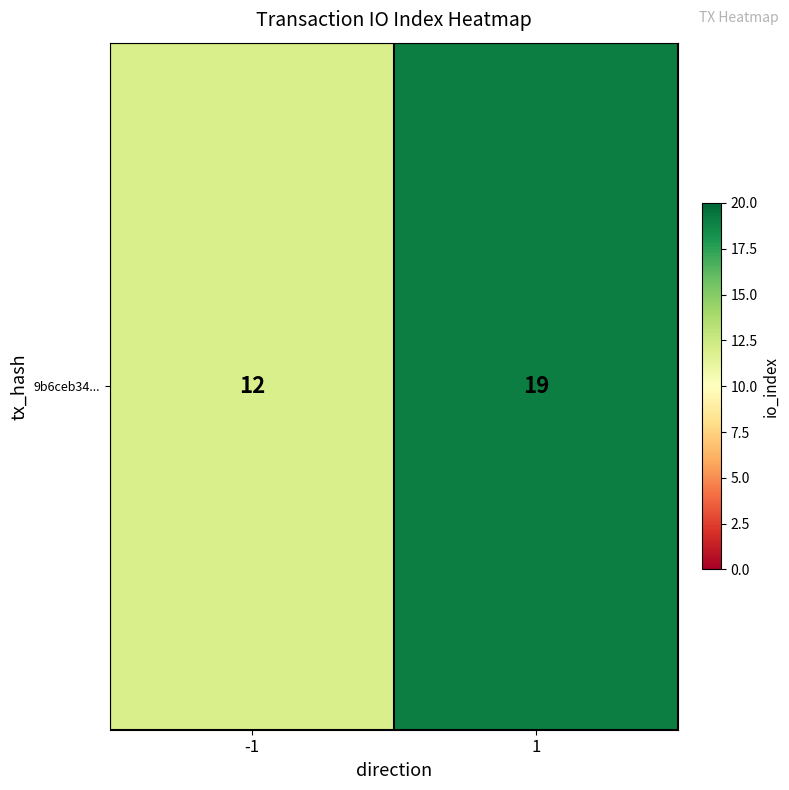

What is the change in value from -1 to 1?

+7